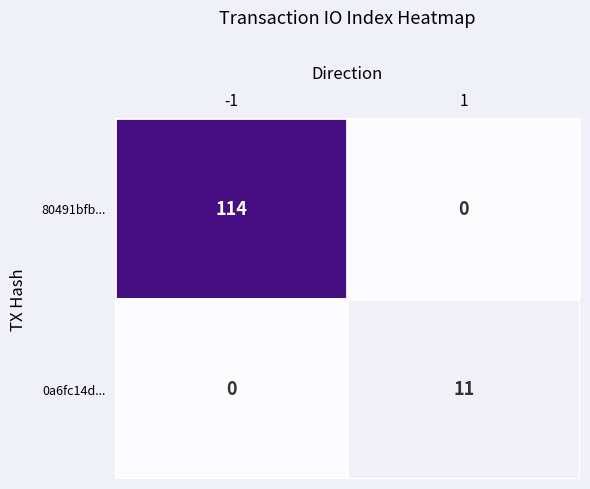

Reading right to left, what are all the values shown in this chart?

80491bfb...: 1=0	-1=114
0a6fc14d...: 1=11	-1=0